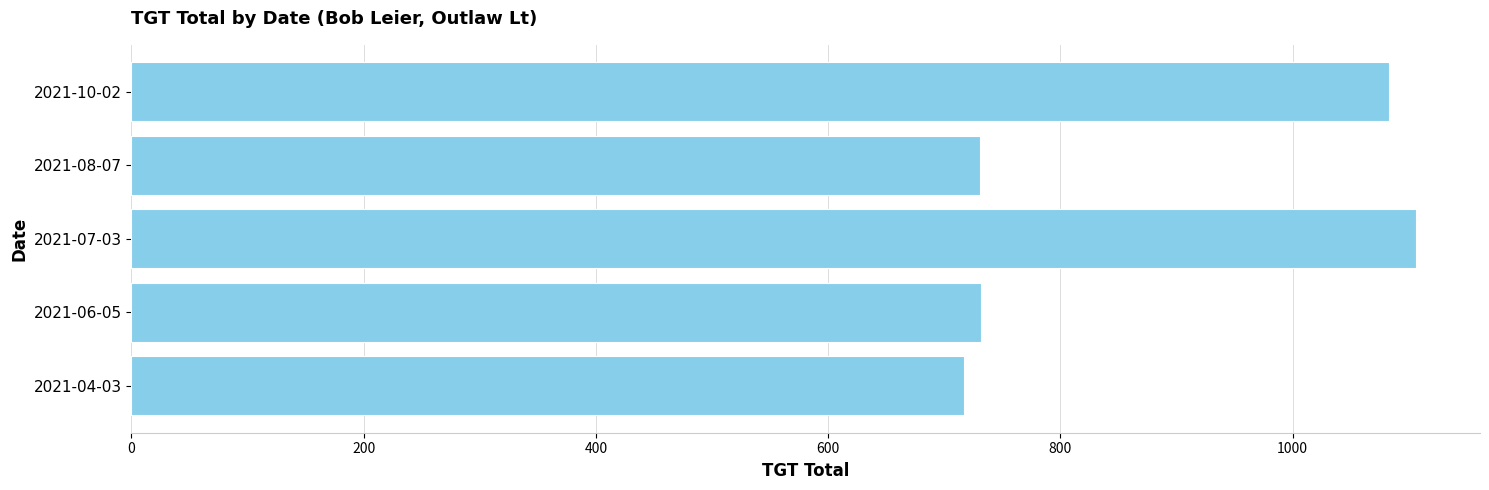

Between 2021-04-03 and 2021-07-03, which is larger?

2021-07-03